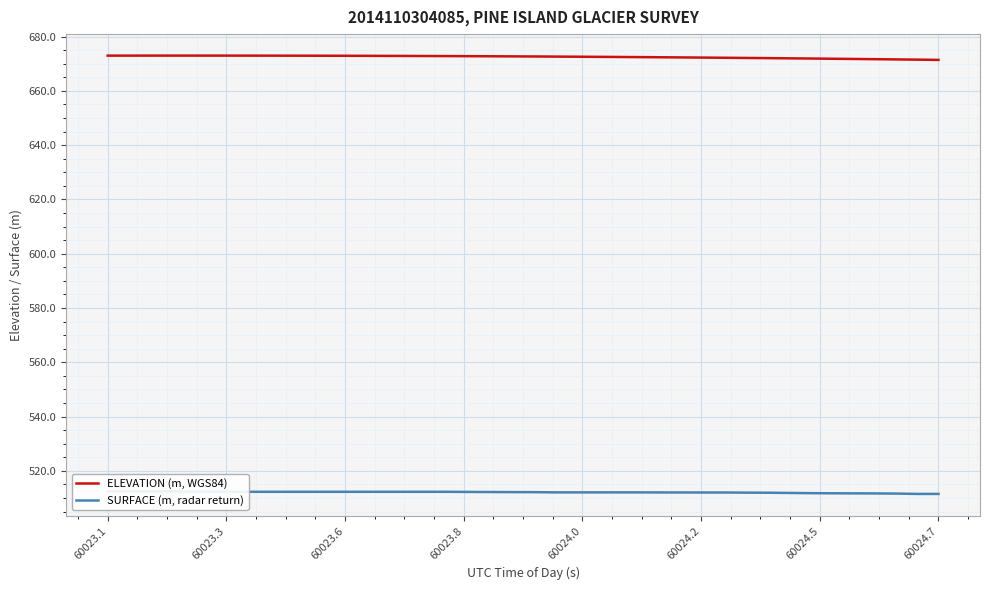

Reading left to right, transcribe all the data shown in this chart.

ELEVATION (m, WGS84): 673.0	673.0	673.0	673.0	673.0	673.0	673.0	673.0	673.0	672.9	672.9	672.9	672.9	672.9	672.9	672.8	672.8	672.8	672.7	672.7	672.7	672.6	672.6	672.5	672.5	672.4	672.4	672.3	672.2	672.2	672.1	672.0	672.0	671.9	671.8	671.7	671.7	671.6	671.5	671.4
SURFACE (m, radar return): 512.4	512.4	512.4	512.4	512.4	512.3	512.3	512.3	512.3	512.3	512.3	512.3	512.3	512.3	512.3	512.3	512.3	512.2	512.2	512.1	512.1	512.0	512.0	512.0	512.0	512.0	512.0	512.0	512.0	512.0	511.9	511.9	511.8	511.8	511.7	511.7	511.7	511.6	511.5	511.5